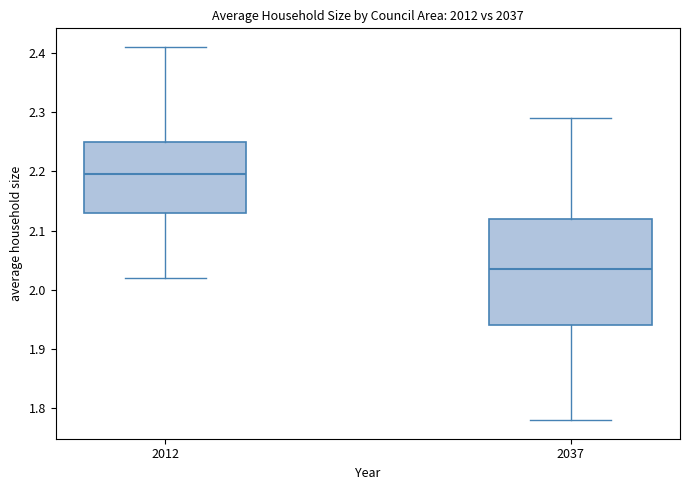

Which box is the tallest, from its lower edge to its upper edge?

2037